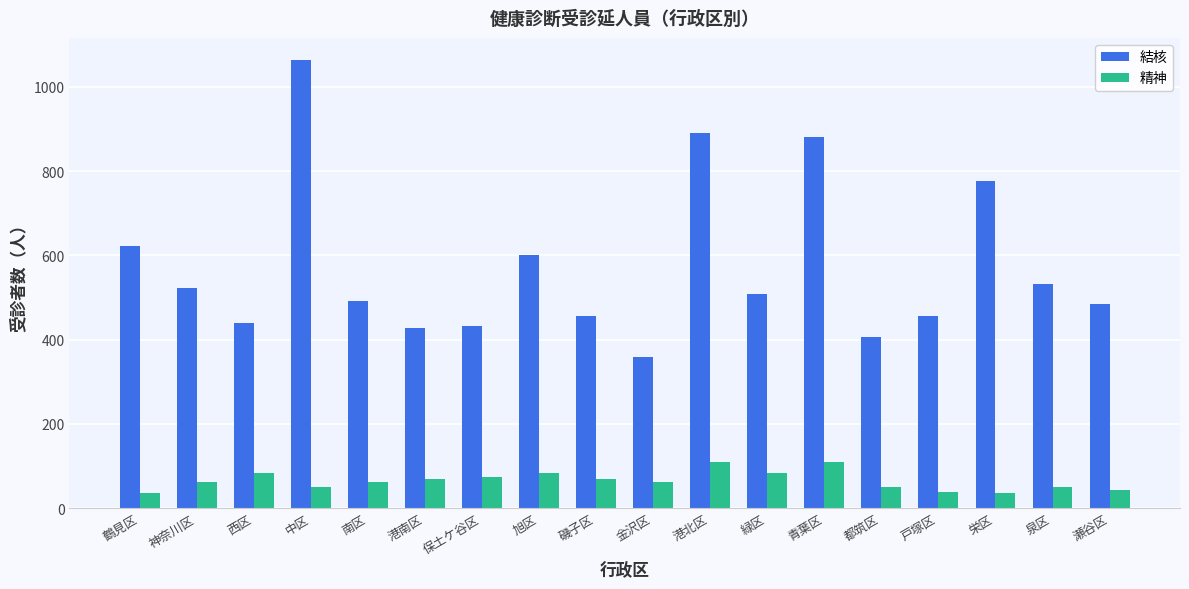

What are all the series names shown in the legend?

結核, 精神